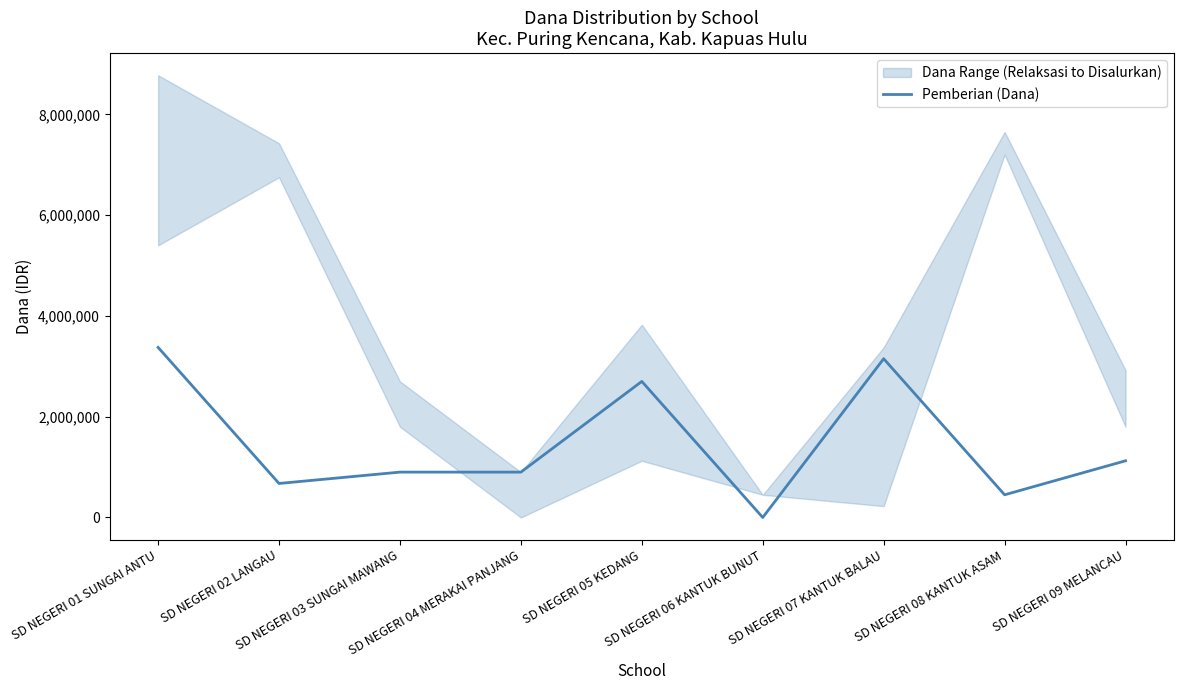

How many interior local valleys (lower than both neighbors) does the data have?

3